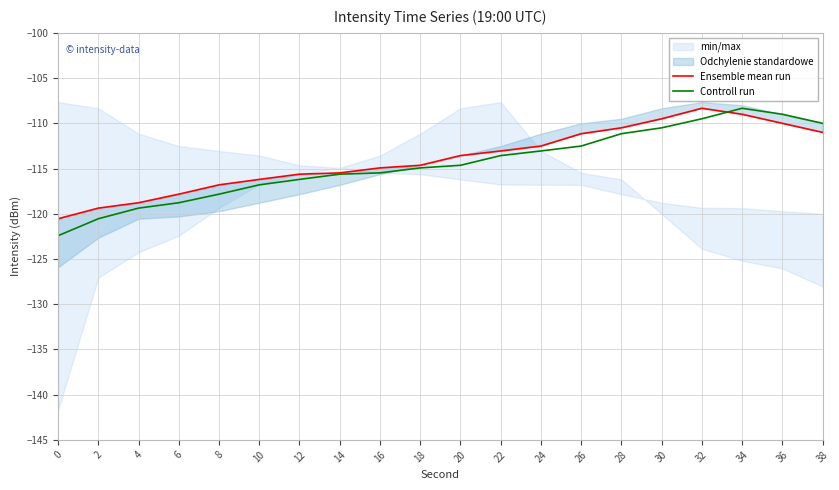

Which has a higher value, 32 or 6?

32